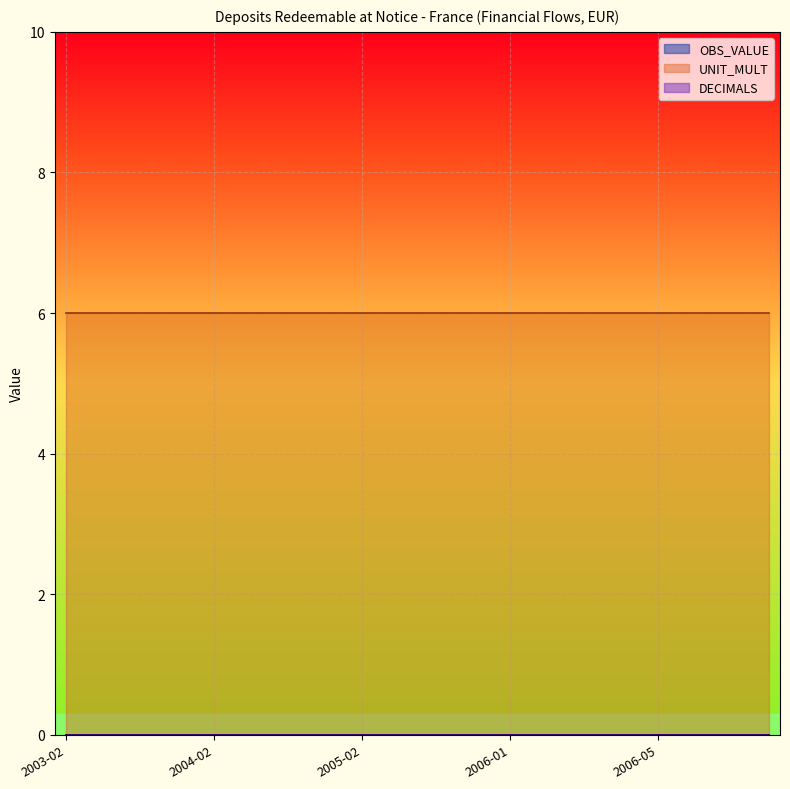

True or false: DECIMALS and OBS_VALUE cross at least once.

False